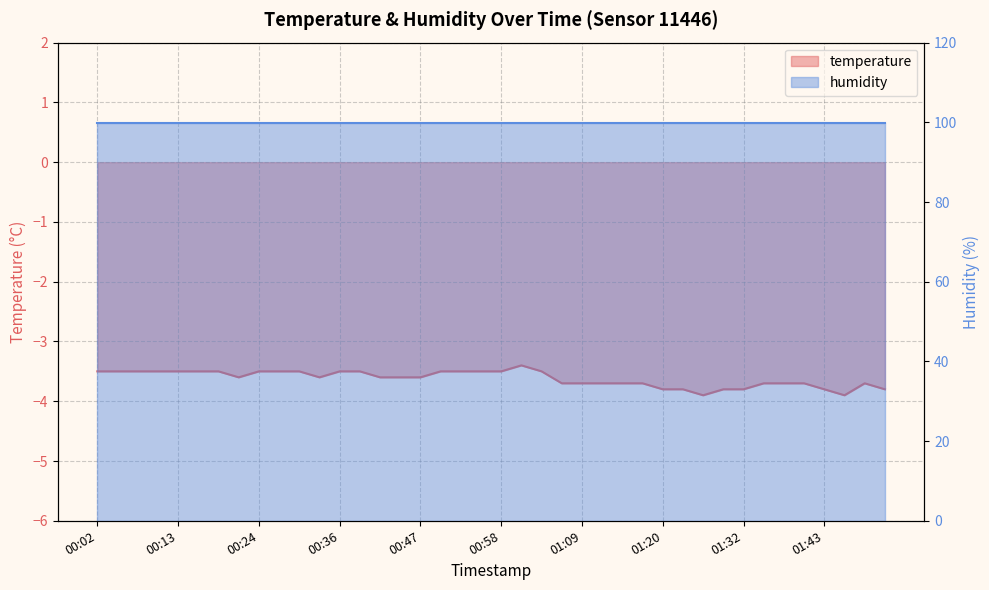

What is the maximum value shown in the chart?

-3.4